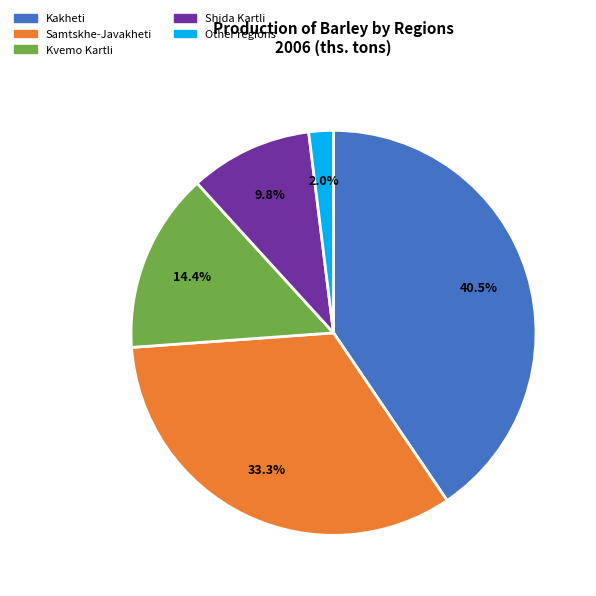

What percentage is NOT represented by Samtskhe-Javakheti?

66.7%